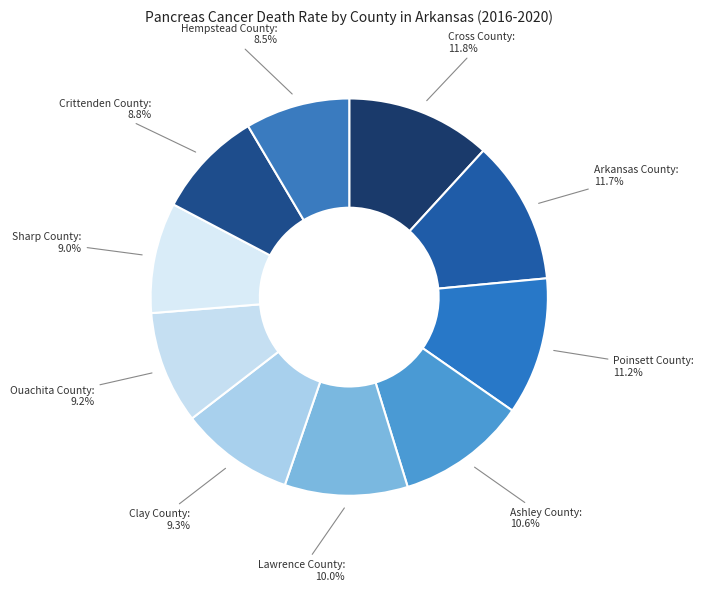

How much of the chart is everything except Lawrence County?

90.0%